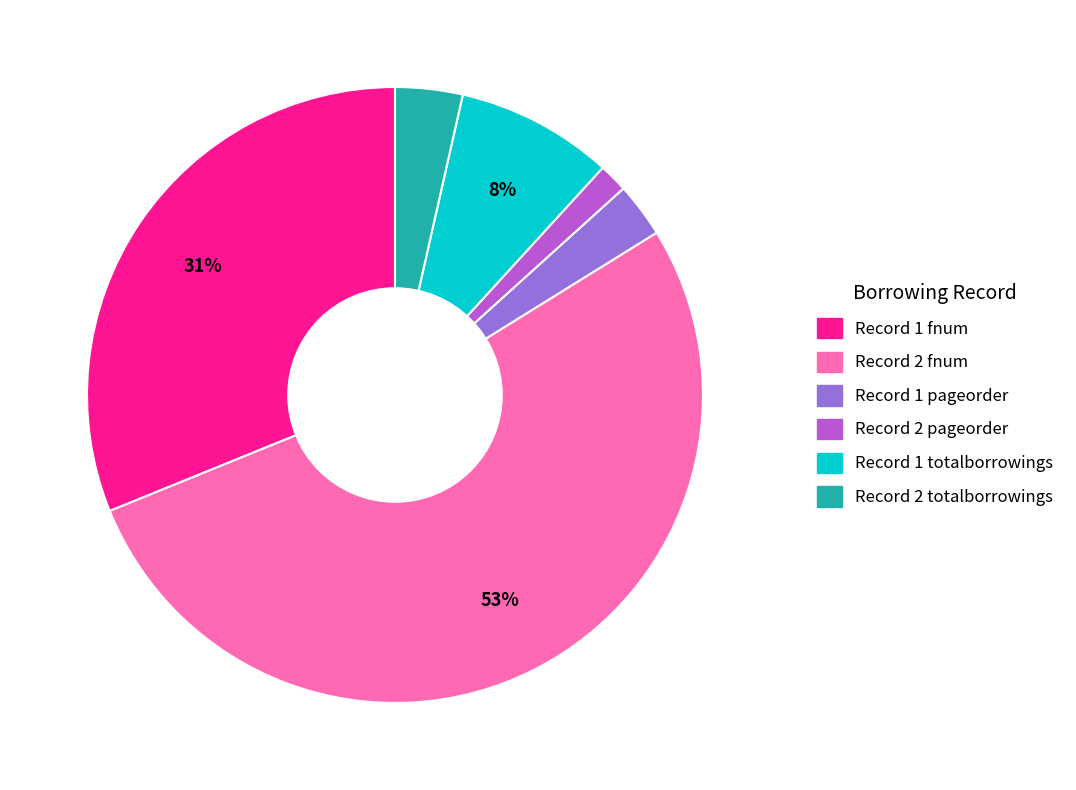

Between Record 2 fnum and Record 2 totalborrowings, which is larger?

Record 2 fnum